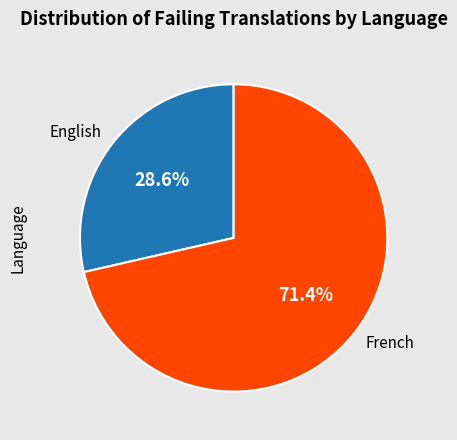

Which has a higher value, French or English?

French